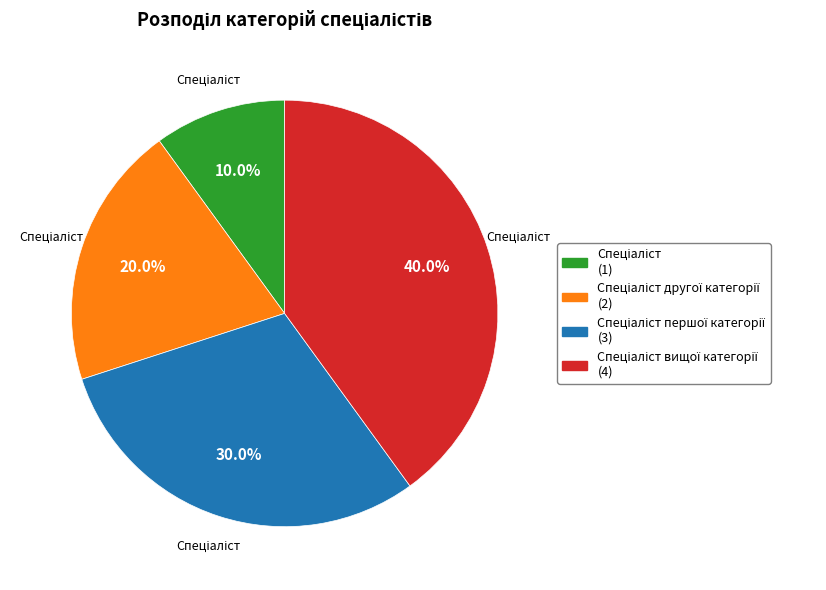

Is there any slice that represents more than half of the pie?

No